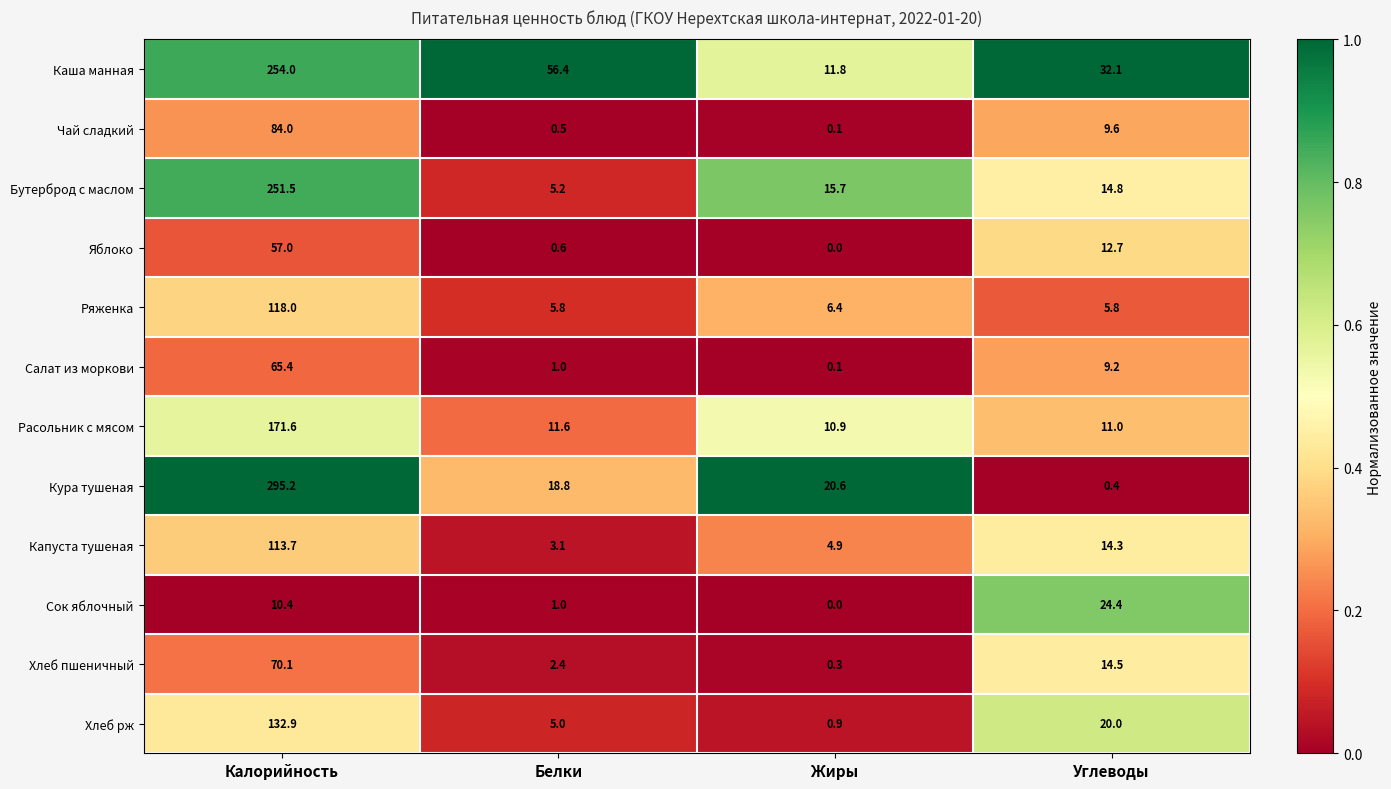

Which category has the lowest value in the Расольник с мясом series?

Жиры